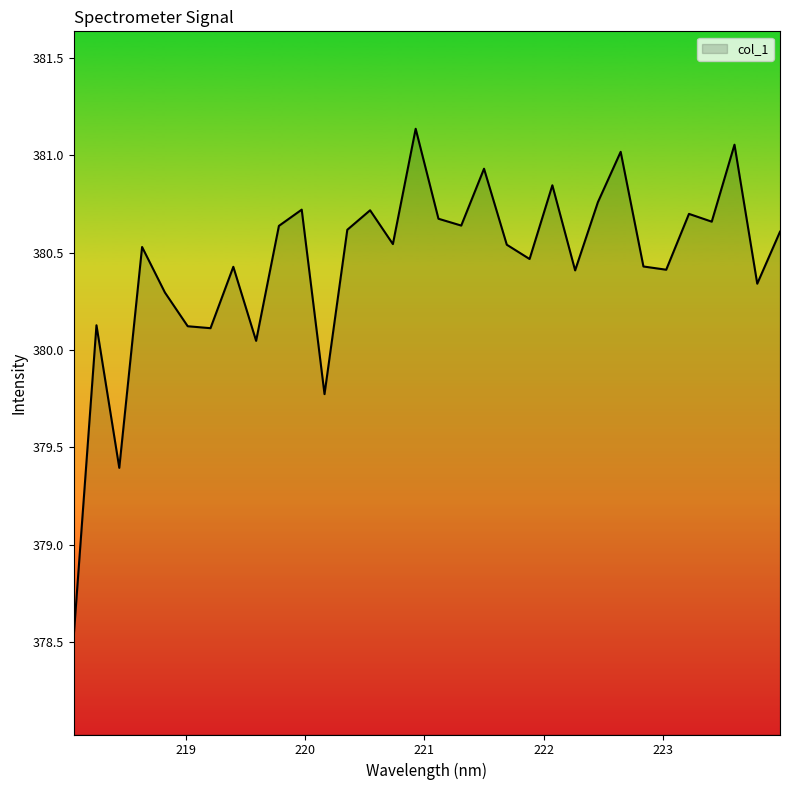

What is the sum of all values?

12174.2